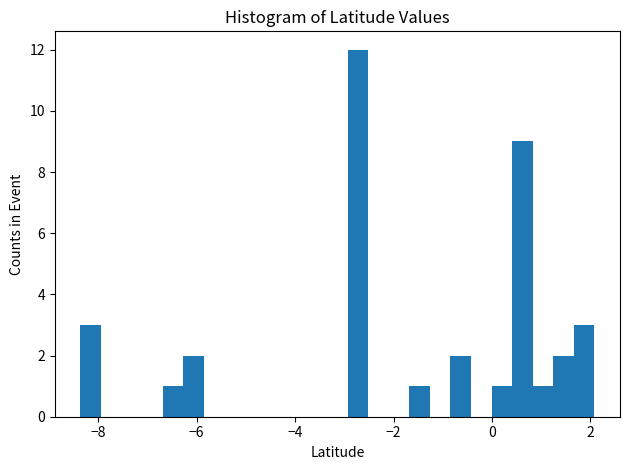

Around what value on the x-axis is the tallest bar? Give the approximate position of its centre, as read against the axis.

-2.8